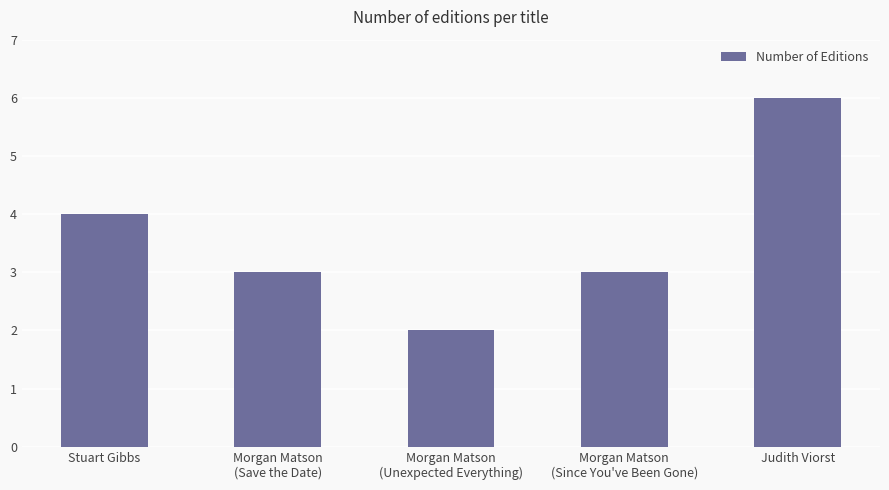

What is the difference between the maximum and second lowest values?

3